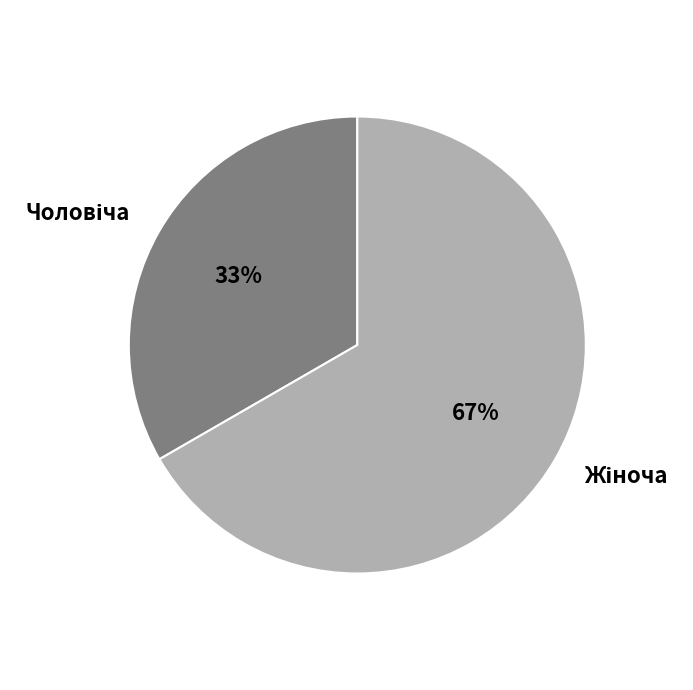

Is there a majority slice in this chart?

Yes